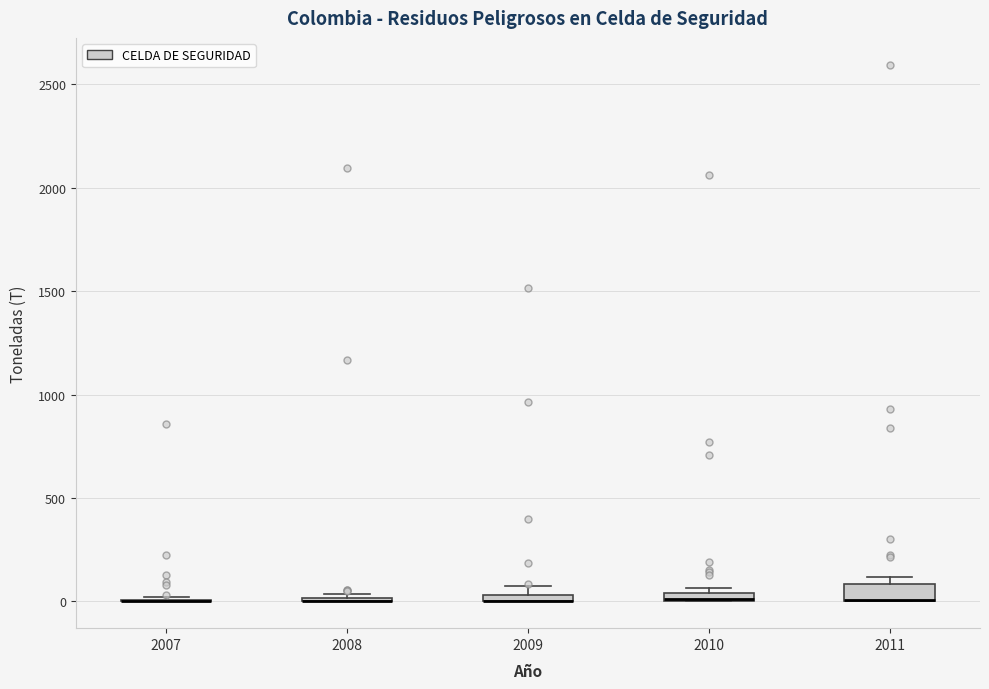

Where is the lower edge of the box at x = 2011 on the y-axis? The values are not printed on the chart, so give them approximately, as read against the axis.

0